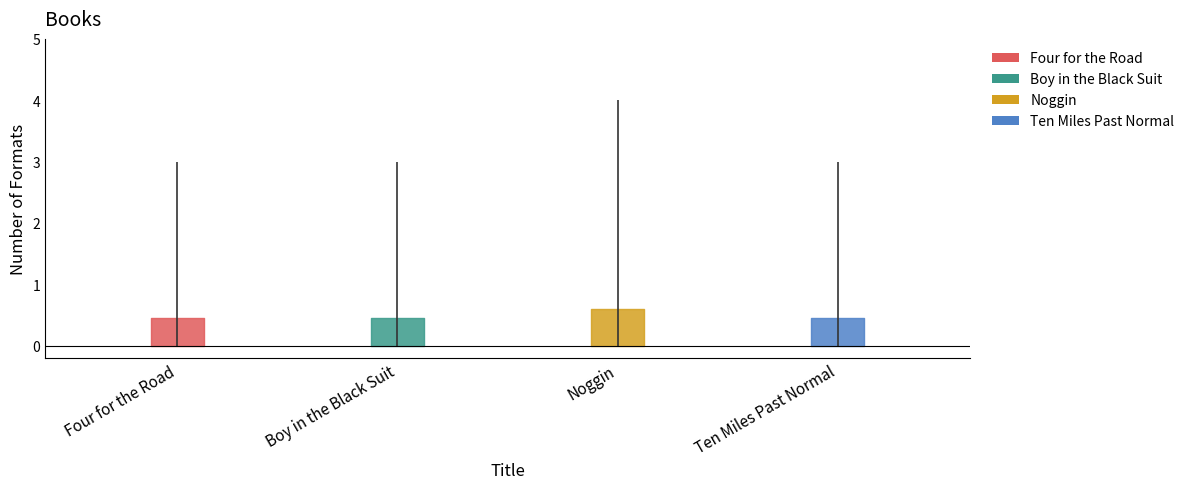

Does the chart contain stacked bars?

No